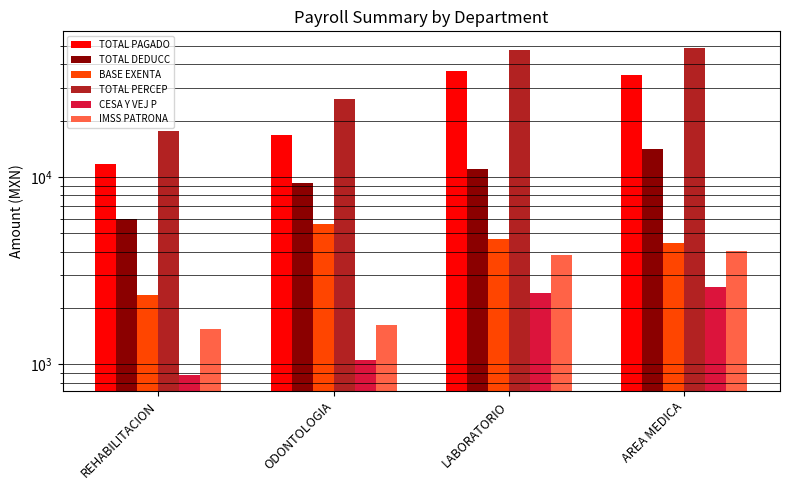

At which label is CESA Y VEJ P closest to 1736?

LABORATORIO